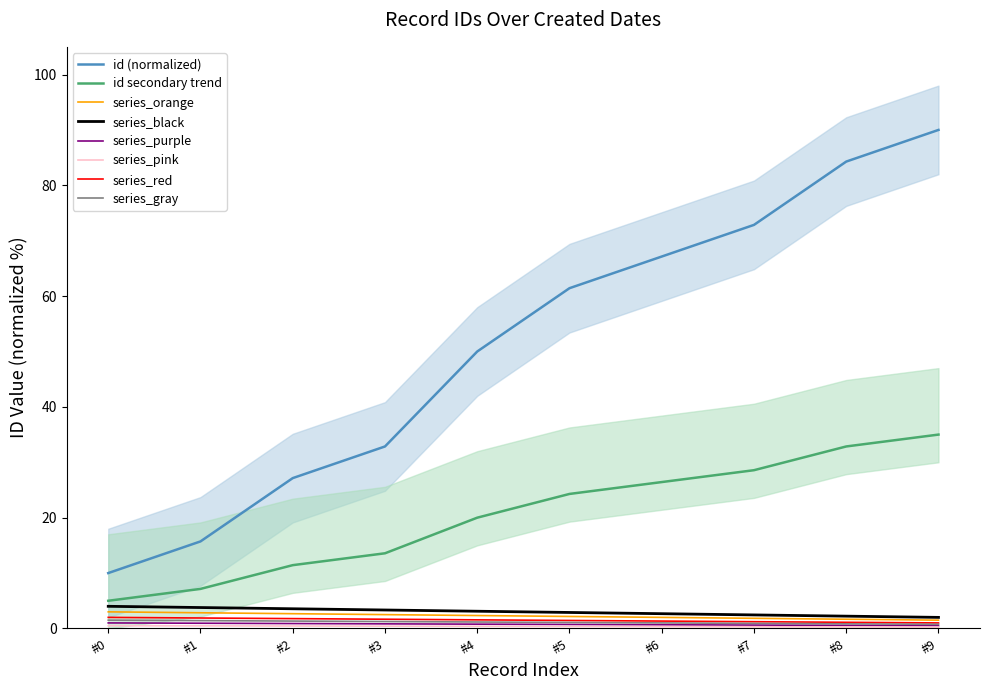

What is the highest value of the id secondary trend series?

35.0